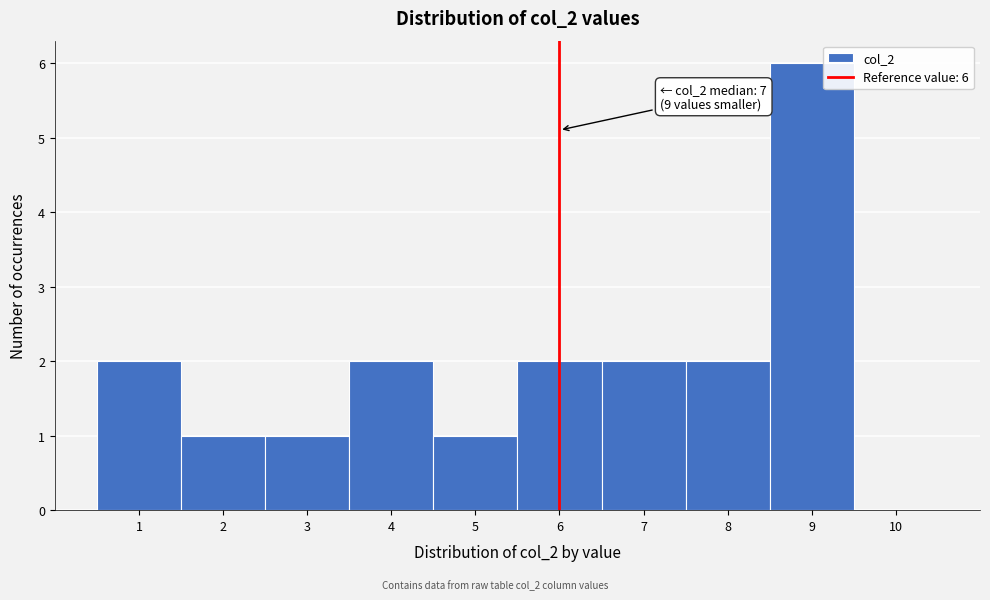

Which range on the x-axis has the tallest bar?

8.5 to 9.5